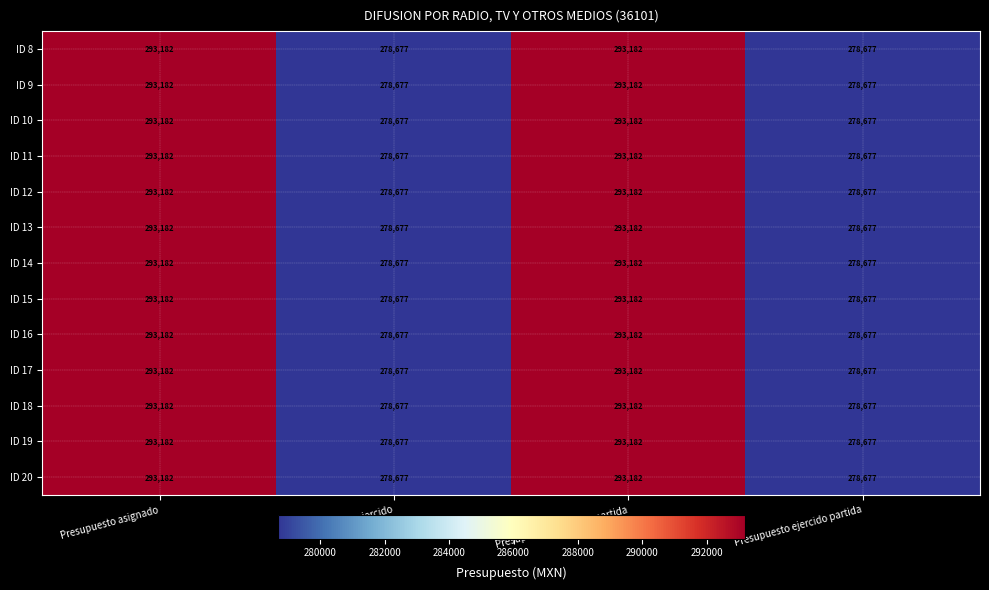

Count the ID 10 values in the range 278677 to 293182.

4